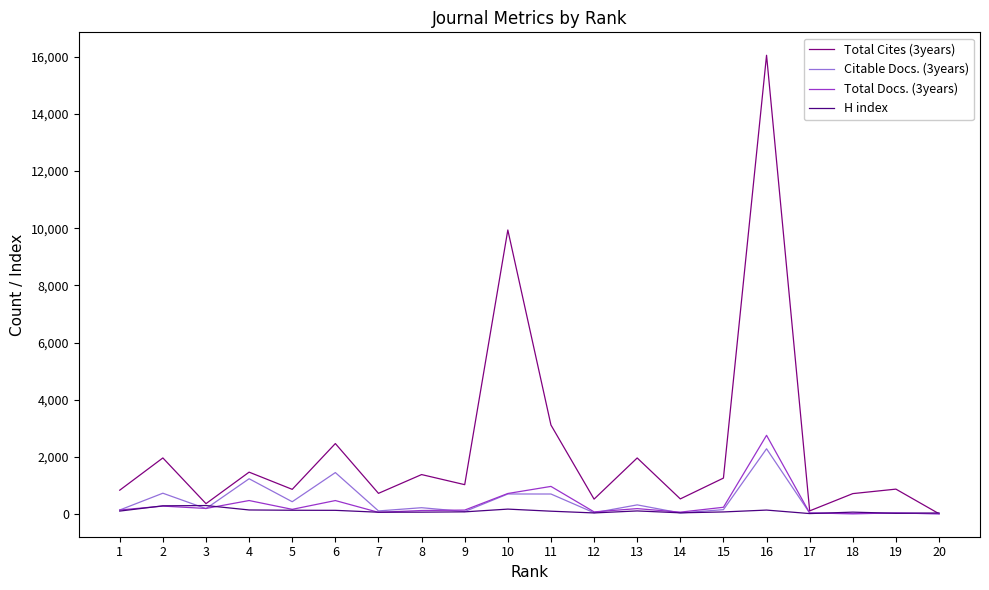

List the series in order of their peak value, lowest first.

H index, Citable Docs. (3years), Total Docs. (3years), Total Cites (3years)